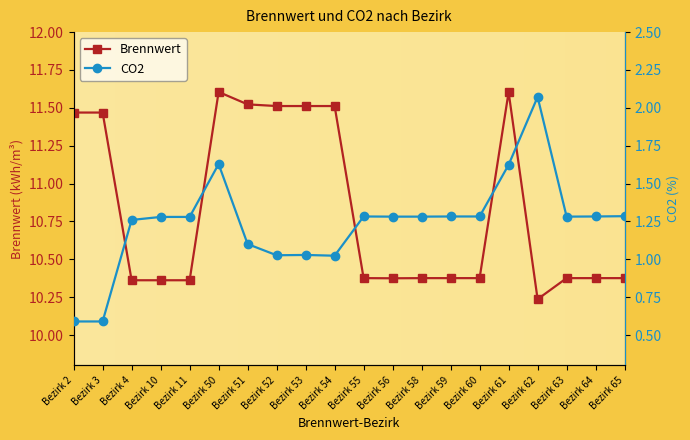

The Brennwert series shows 14.6 at Bezirk 11. True or false?

False